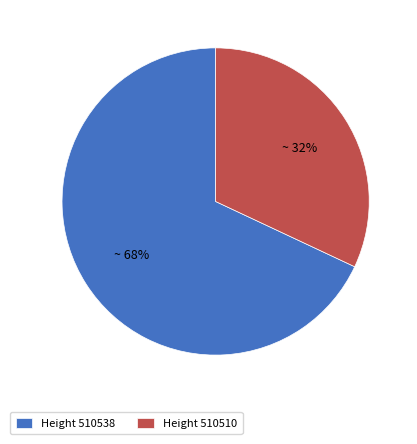

Approximately how many times larger is the value at Height 510510 compared to Height 510538?

0.5